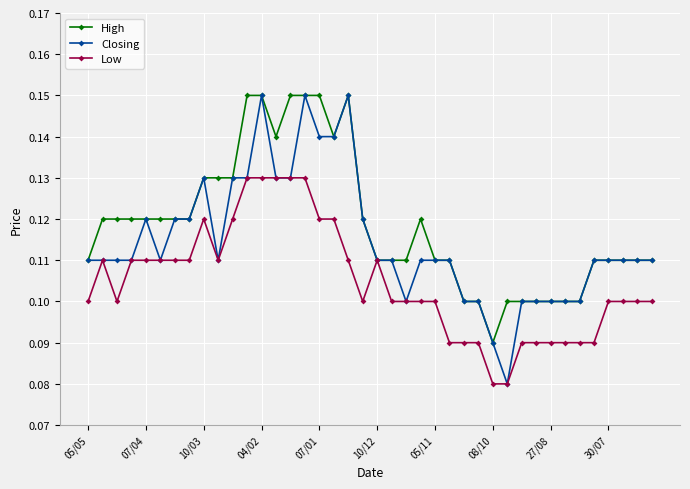

Rank the series by their average value, from lowest to highest.

Low, Closing, High